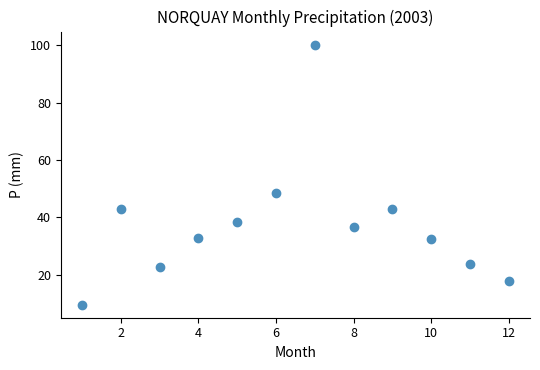

What is the average Y value?

37.4